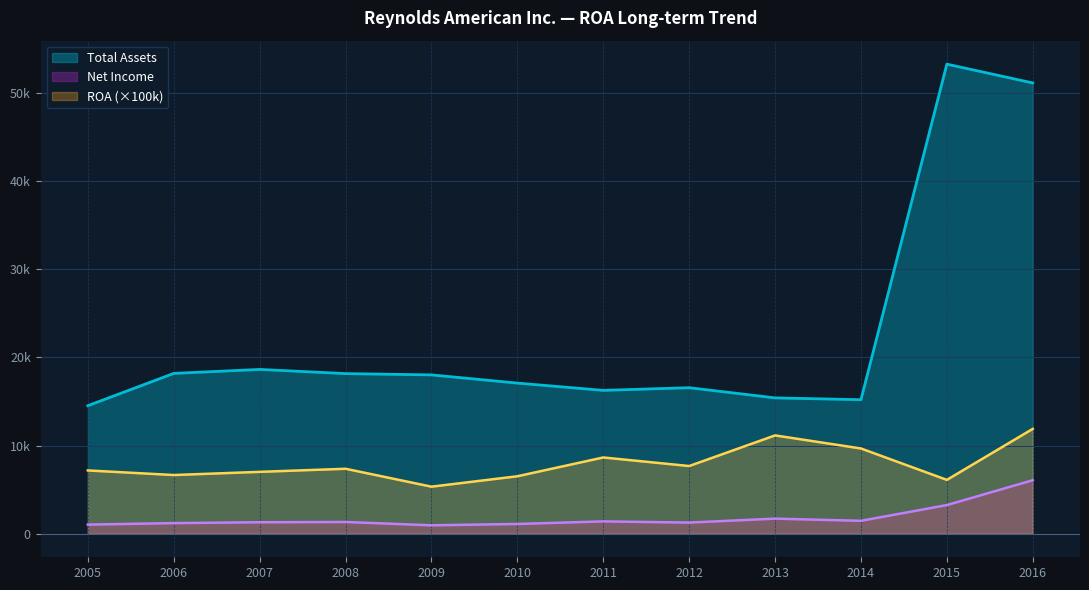

Does the chart display data point markers on the line(s)?

No